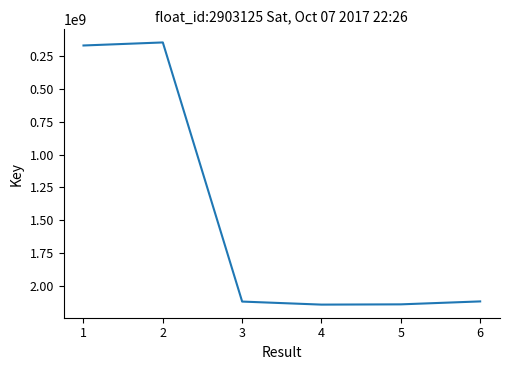

True or false: there are more than 2 points higher than both neighbors.

False